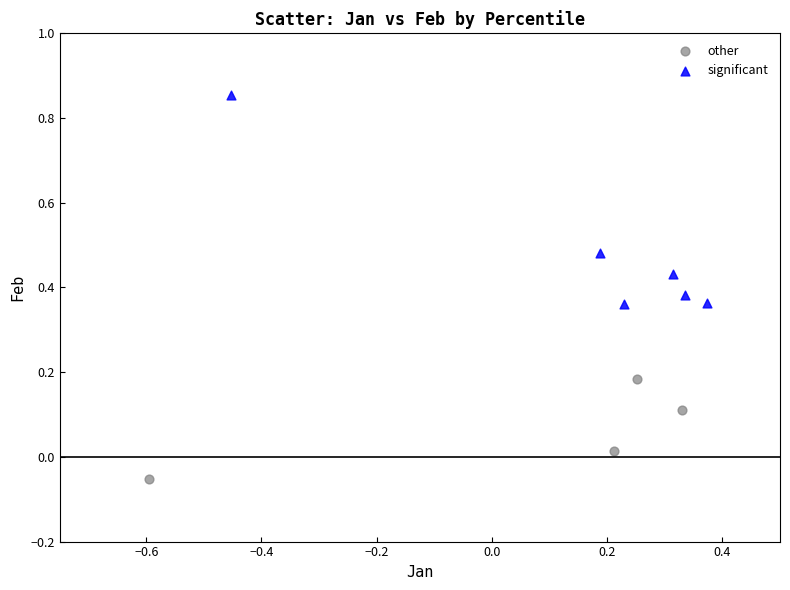

Which series contains the lowest Y value?

other